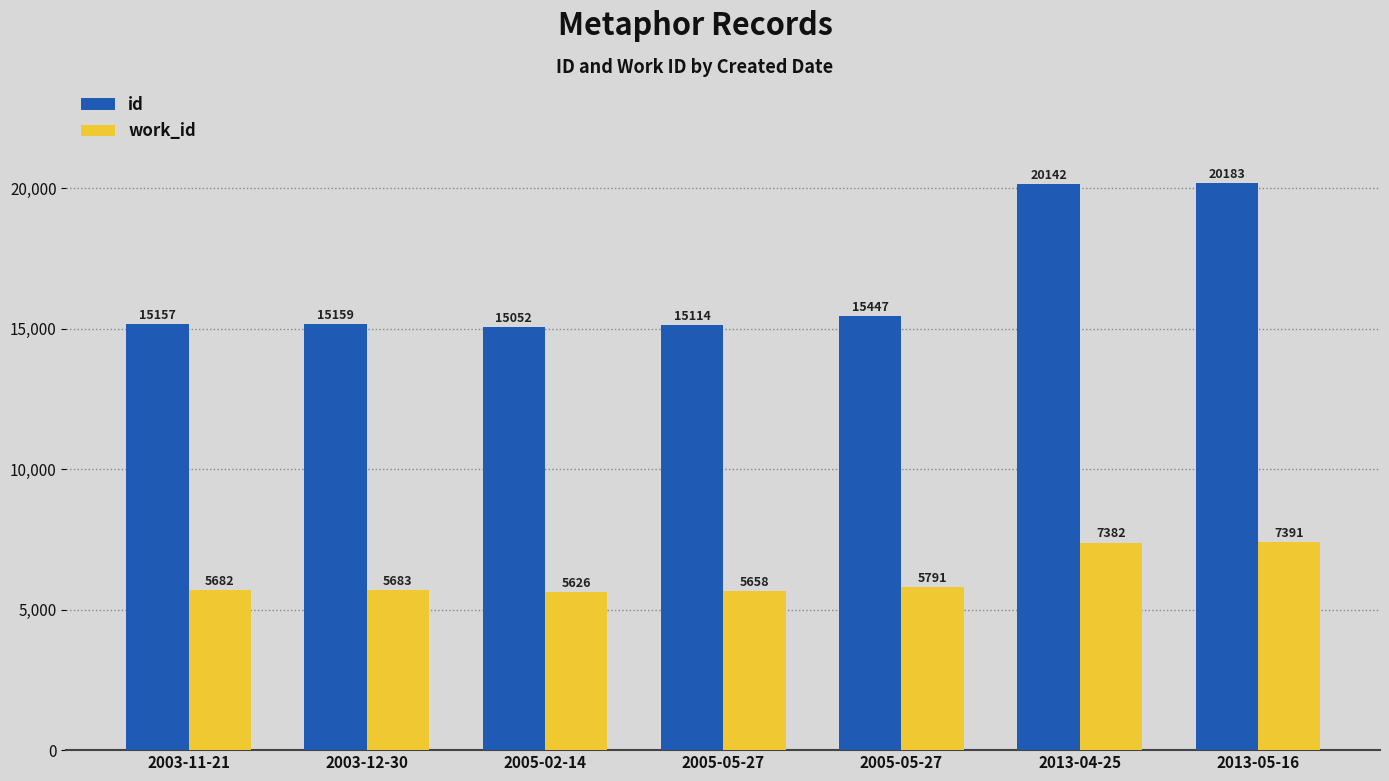

At which label does id first exceed 15159?

2005-05-27